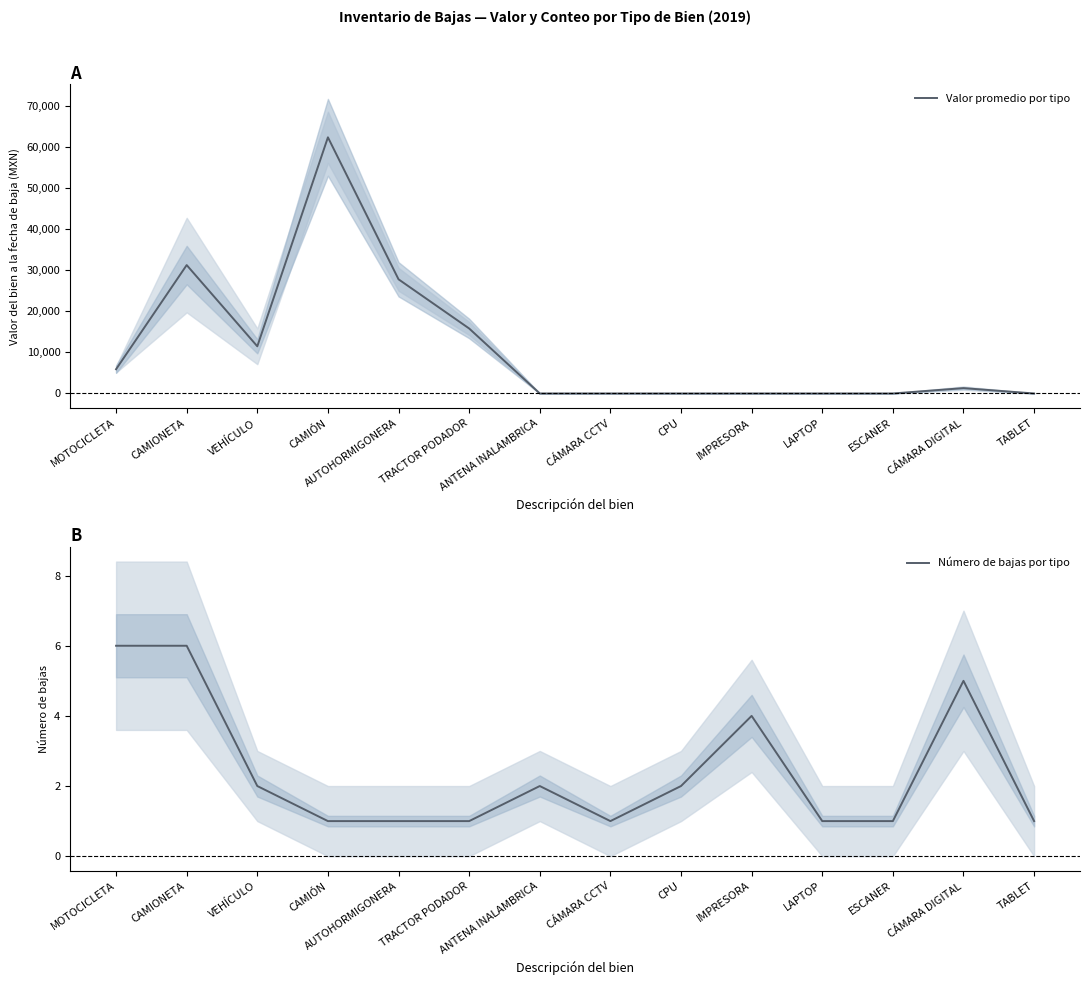

What is the total value across all series at MOTOCICLETA?

5906.8